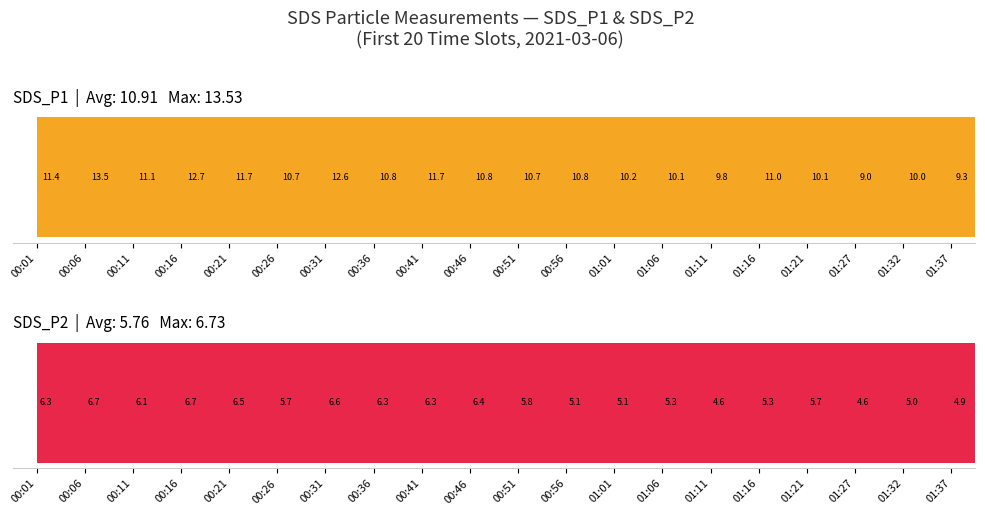

Reading left to right, list all the values displayed in this chart.

SDS_P1: 11.4	13.5	11.1	12.7	11.7	10.7	12.6	10.8	11.7	10.8	10.7	10.8	10.2	10.1	9.8	11.0	10.1	9.0	10.0	9.3
SDS_P2: 6.3	6.7	6.1	6.7	6.5	5.7	6.6	6.3	6.3	6.4	5.8	5.1	5.1	5.3	4.6	5.3	5.7	4.6	5.0	4.9